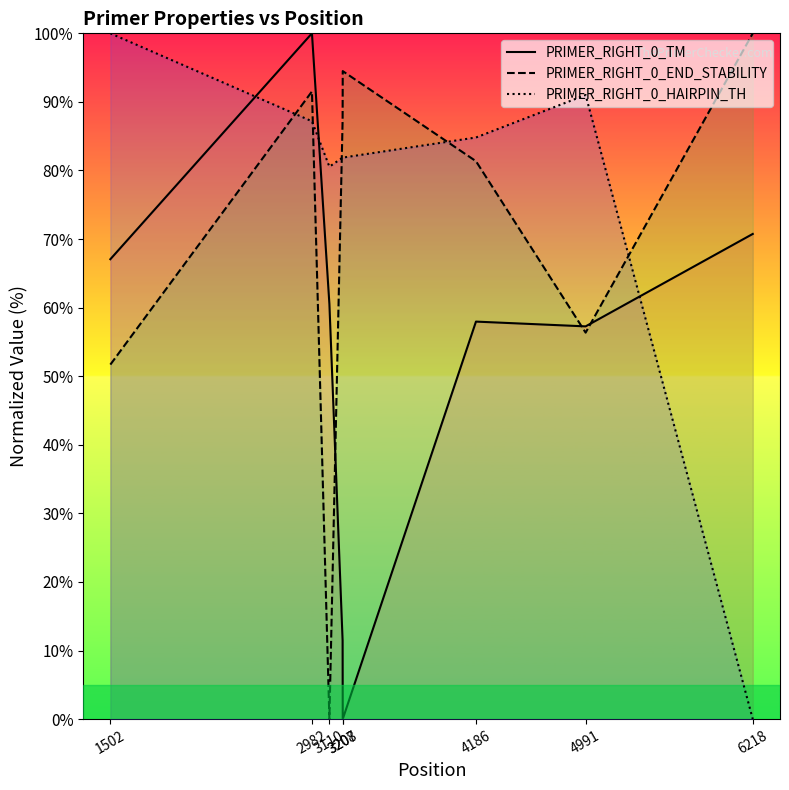

Reading left to right, what are all the values shown in this chart?

PRIMER_RIGHT_0_TM: 67.1	100.0	60.5	11.5	0.0	58.0	57.3	70.7
PRIMER_RIGHT_0_END_STABILITY: 51.7	91.5	0.0	87.3	94.5	81.4	56.4	100.0
PRIMER_RIGHT_0_HAIRPIN_TH: 100.0	87.2	80.6	81.9	81.9	84.8	91.0	0.0